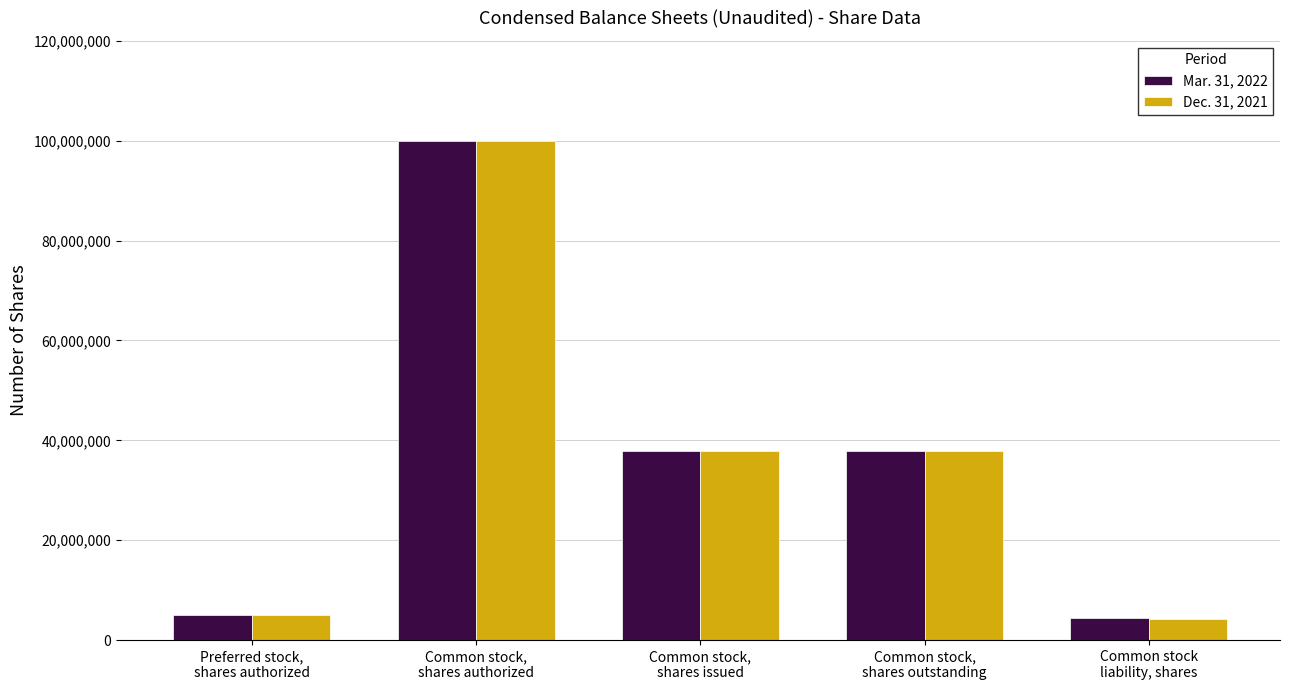

What is the label of the 5th bar from the left?

Common stock
liability, shares